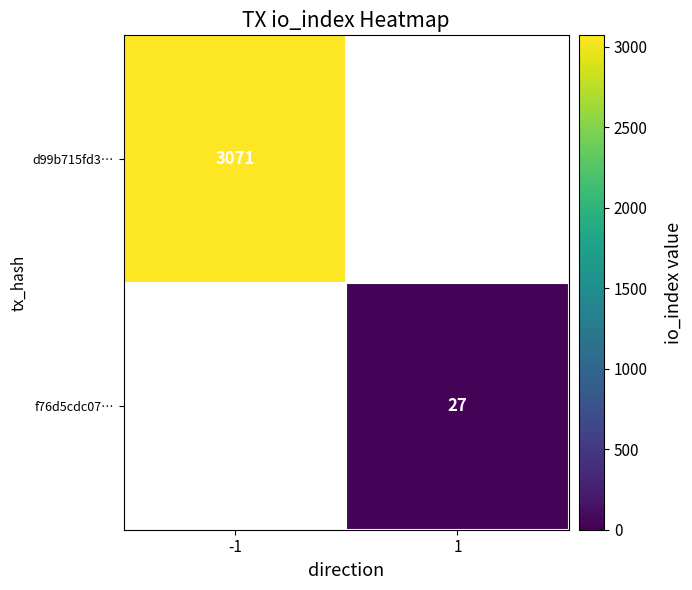

True or false: d99b715fd3… has a value of 3071 at -1.

True